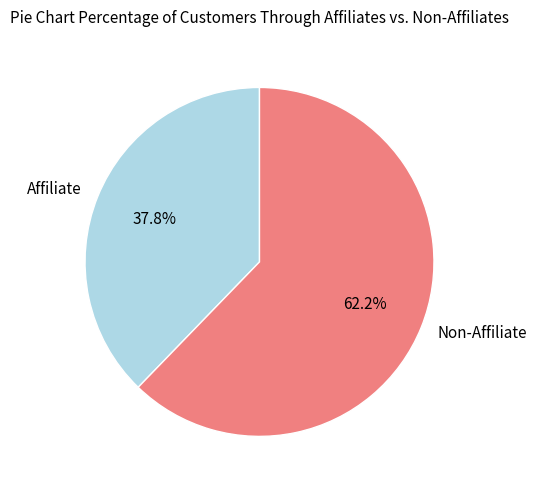

What is the ratio of the value at Non-Affiliate to the value at Affiliate?

1.6